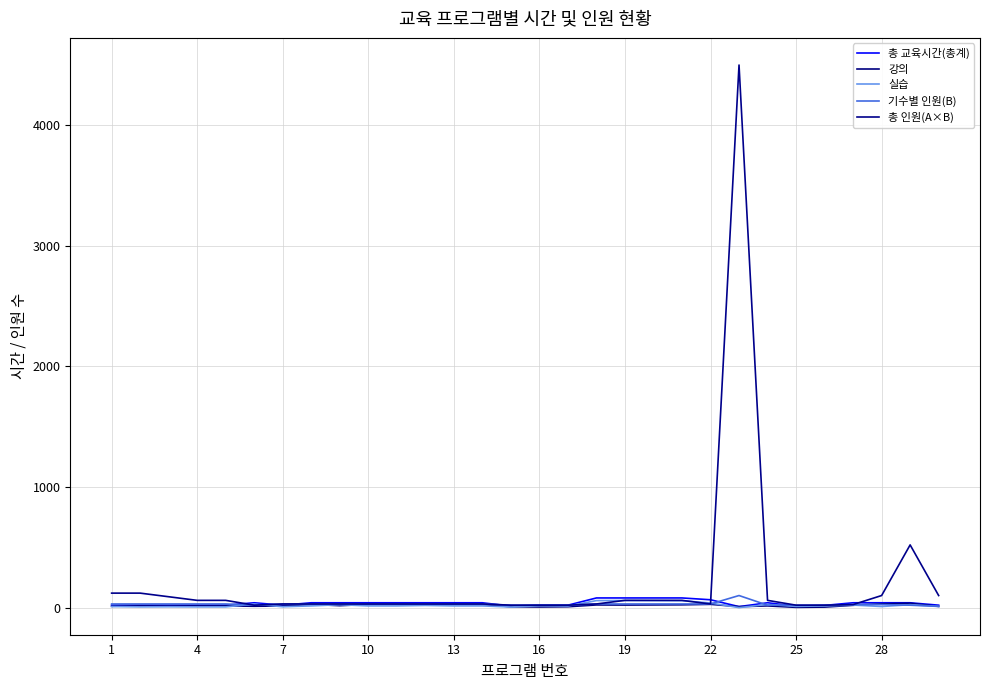

Which series has the widest spread of values?

총 인원(A×B)